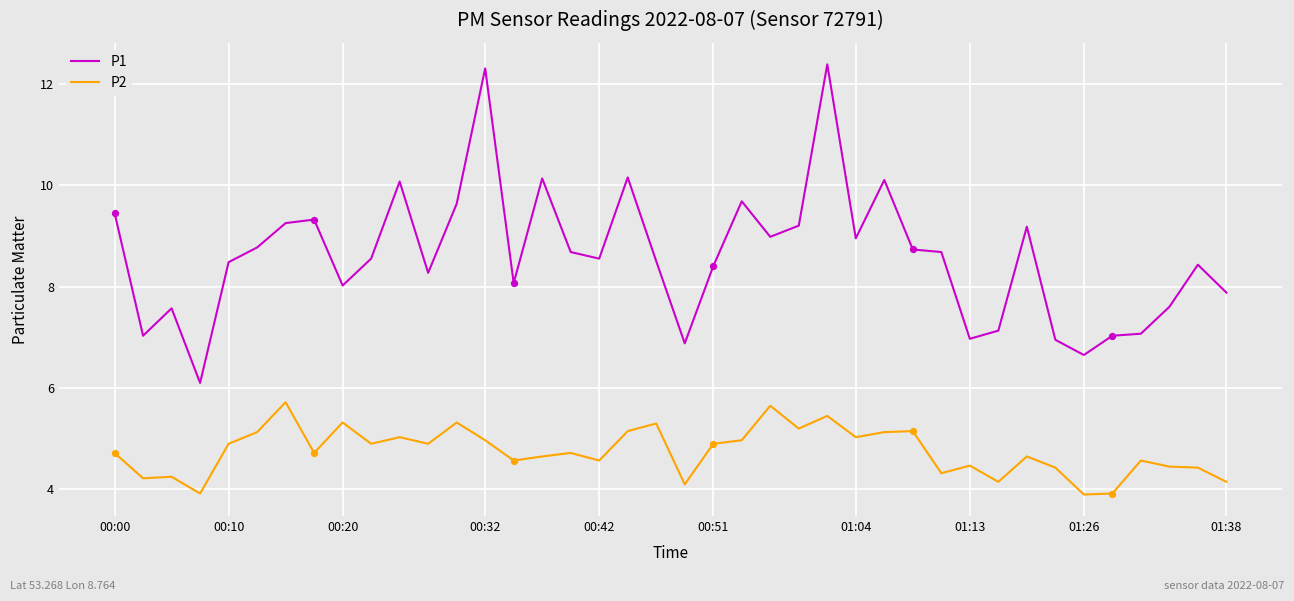

Which series has the largest total across all categories?

P1